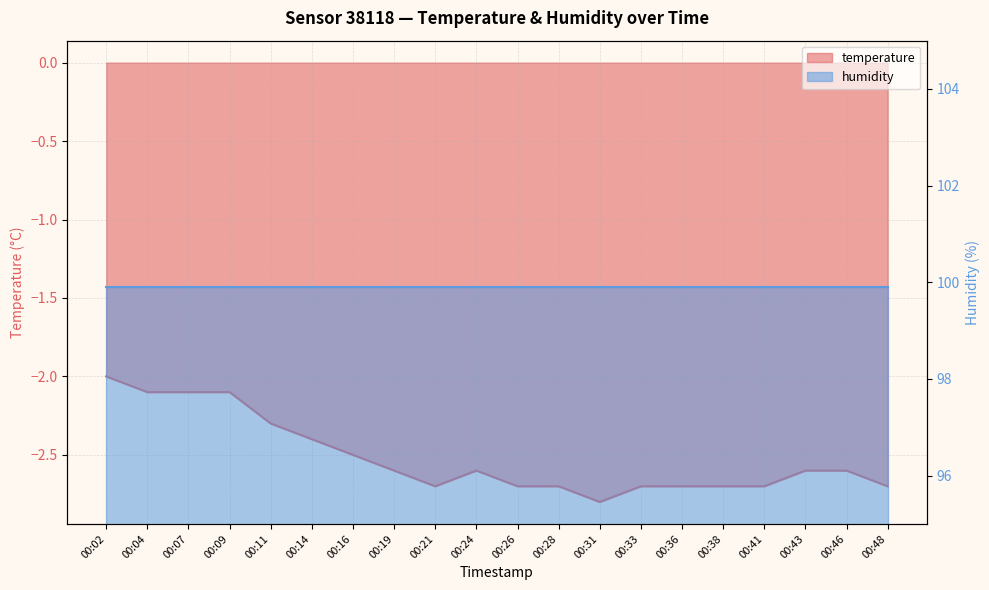

How many points are lower than both their immediate neighbors (excluding endpoints)?

2